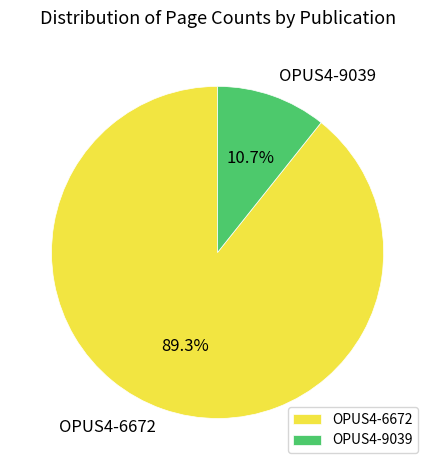

What is the total percentage of OPUS4-9039 and OPUS4-6672?

100.0%